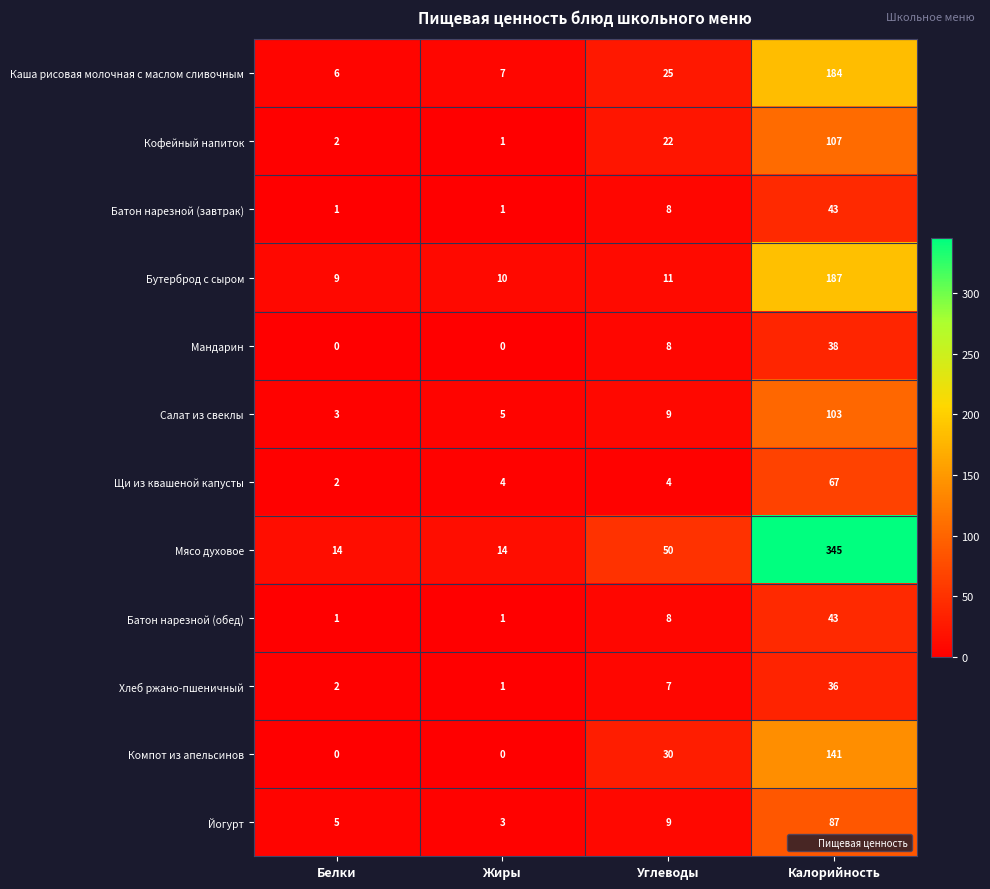

At which category is the sum across all series the highest?

Калорийность